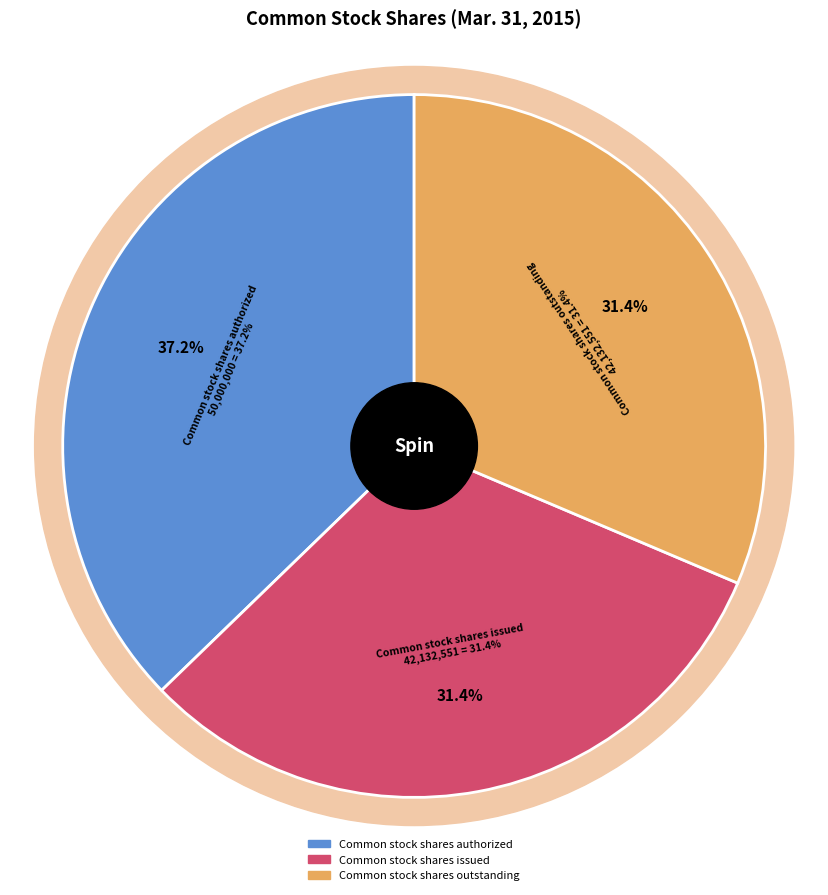

To the nearest percent, what portion does Common stock shares authorized represent?

37%